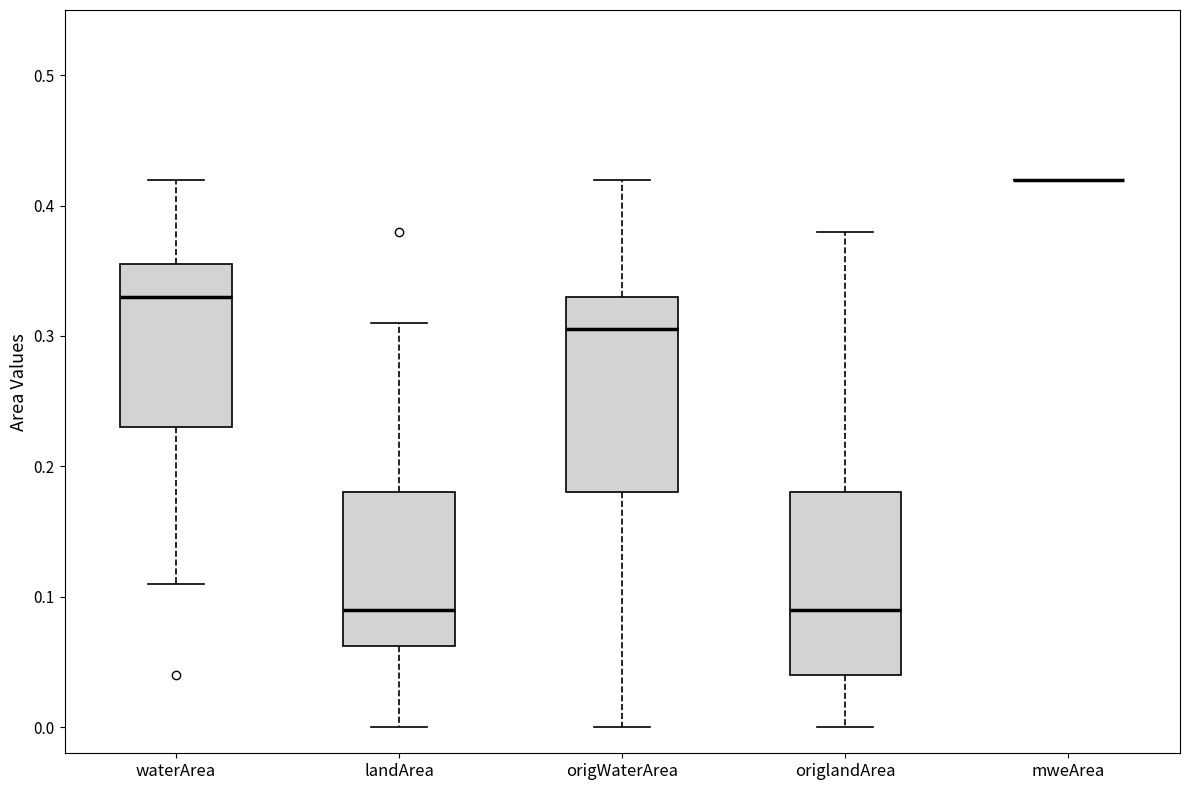

Reading left to right, transcribe this box plot: for each box, give where its median line is, the range the box spans, and where its two whiskers end, as read against the y-axis. The values are not printed on the chart, so give them approximately, as read against the axis.

waterArea: median 0.33, box 0.23 to 0.36, whiskers 0.11 to 0.42
landArea: median 0.09, box 0.06 to 0.18, whiskers 0.00 to 0.31
origWaterArea: median 0.31, box 0.18 to 0.33, whiskers 0.00 to 0.42
origlandArea: median 0.09, box 0.04 to 0.18, whiskers 0.00 to 0.38
mweArea: box collapsed to a line at 0.42, whiskers 0.42 to 0.42